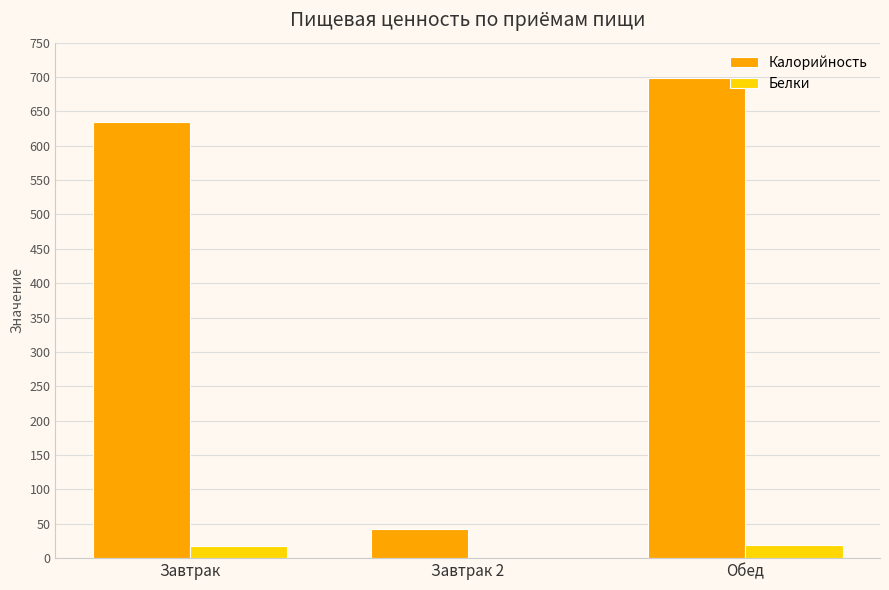

Where is Калорийность nearest to the value 370?

Завтрак